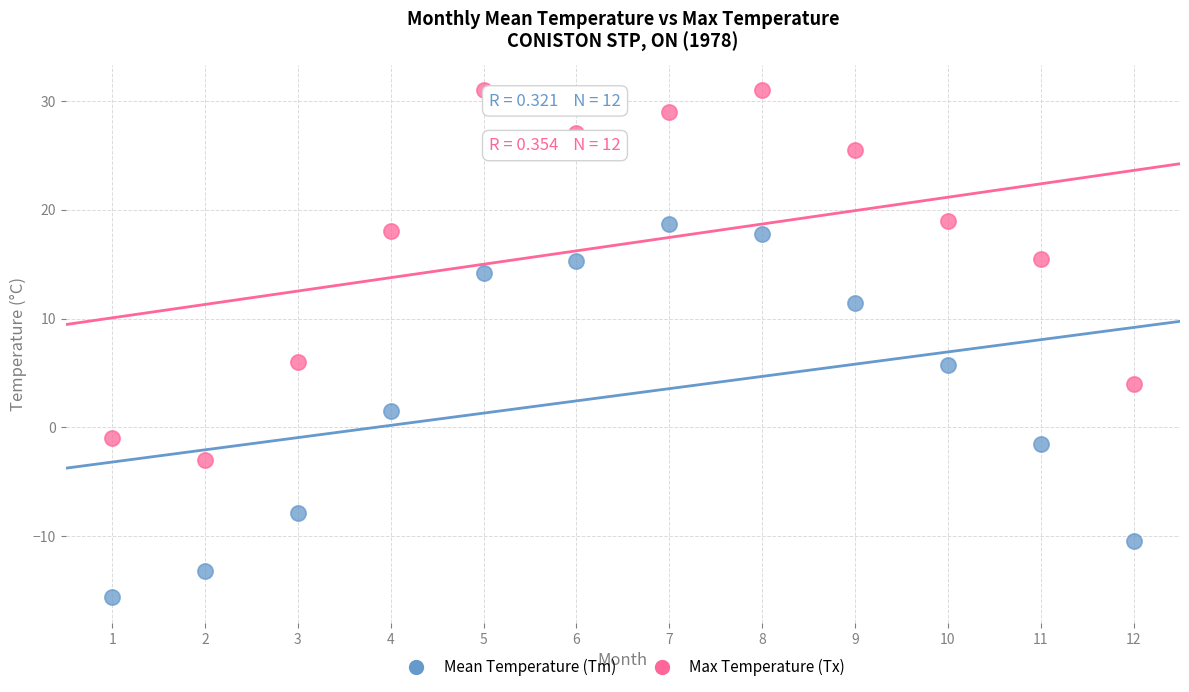

Which series reaches the minimum Y coordinate?

Mean Temperature (Tm)